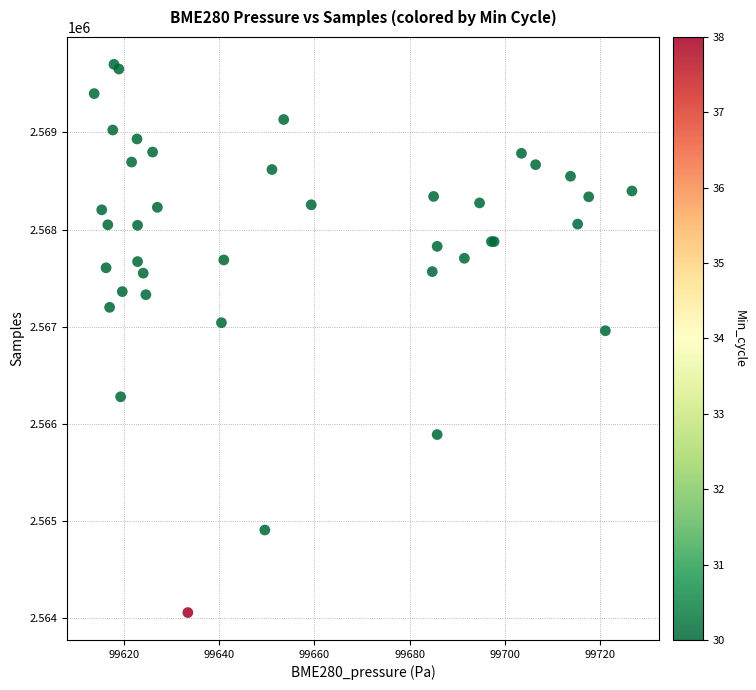

What Y value in the scatter plot is closest to 2566878?

2566958